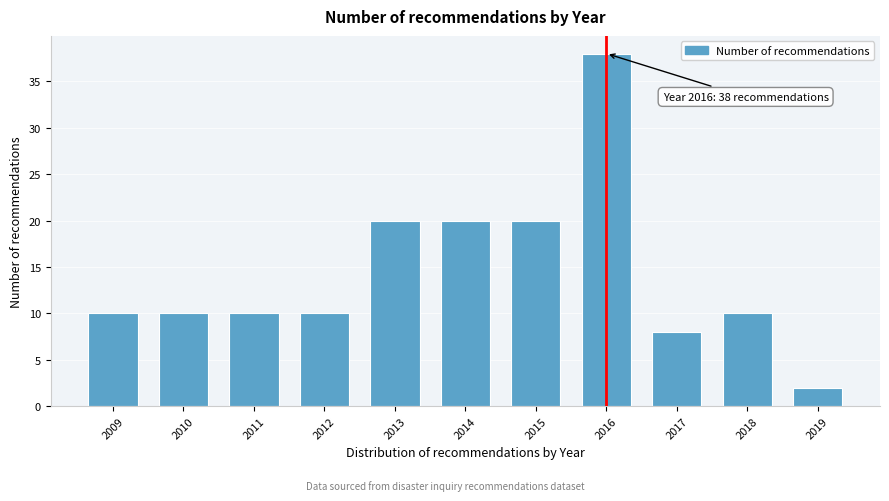

Reading left to right, list all the values displayed in this chart.

10	10	10	10	20	20	20	38	8	10	2